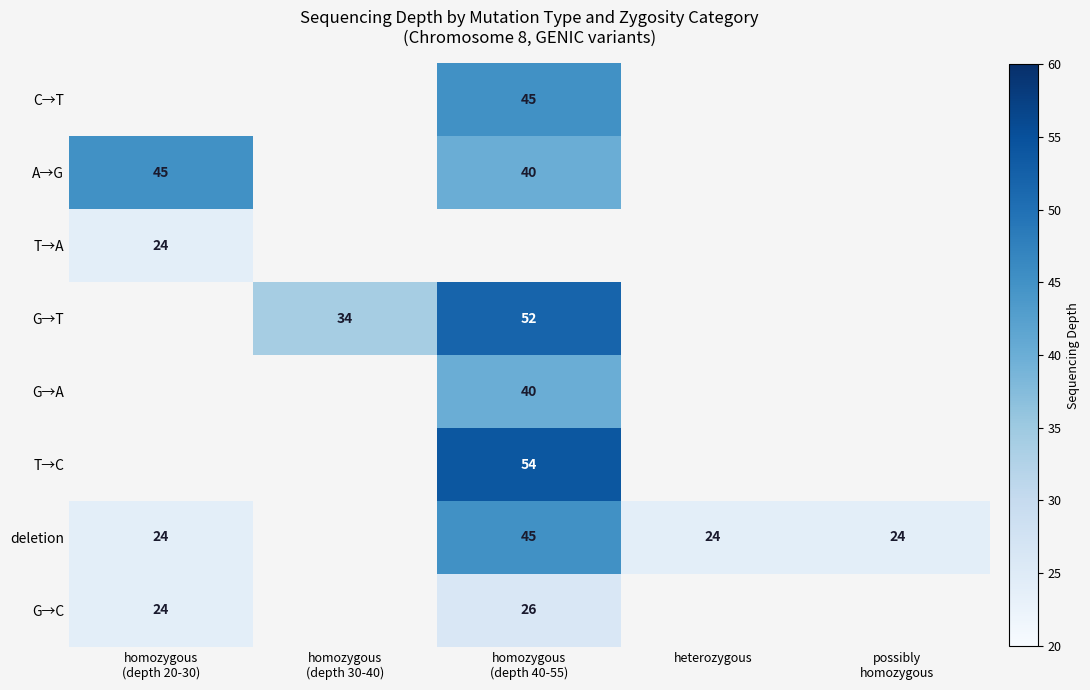

Is it true that deletion equals 24 at heterozygous?

True